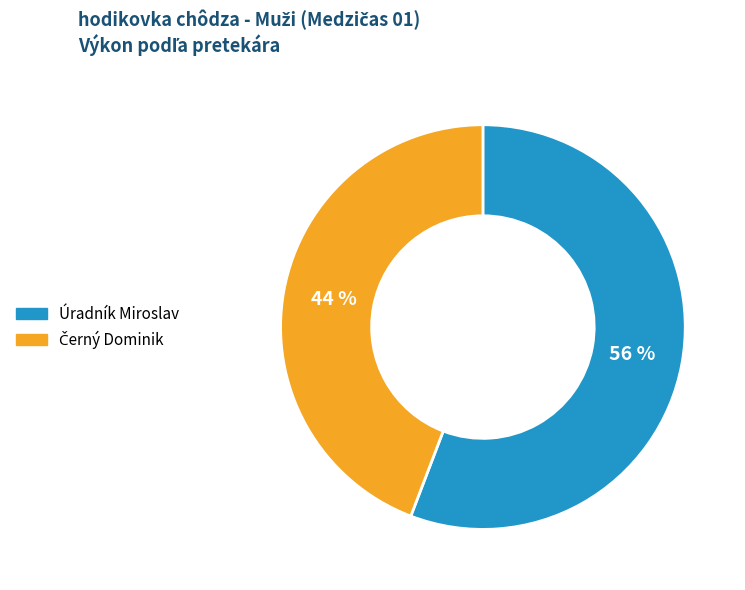

What percentage is the Úradník Miroslav slice, to the nearest percent?

56%